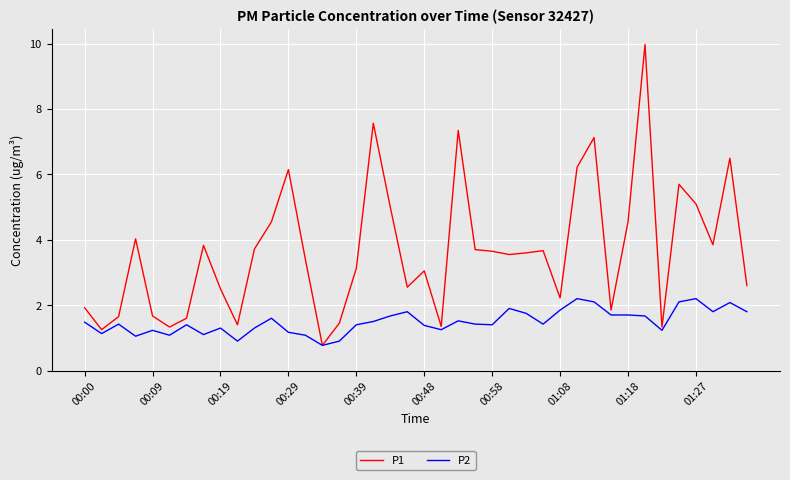

List the series in order of their peak value, highest first.

P1, P2